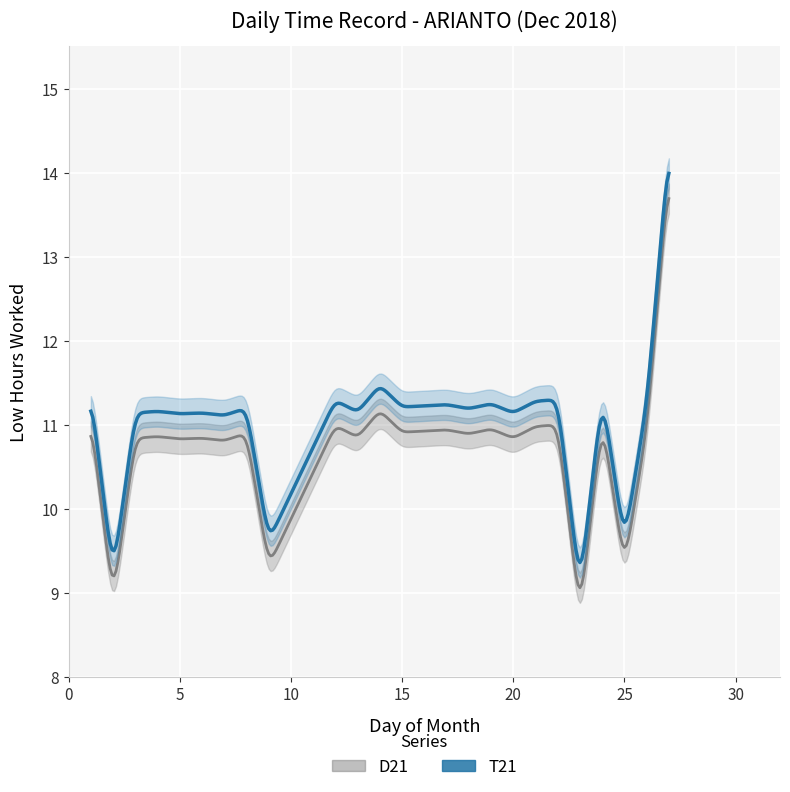

True or false: there are more than 2 points higher than both neighbors.

True